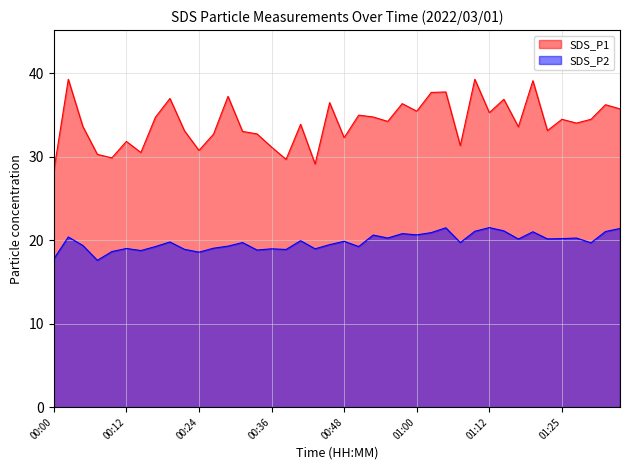

What is the value of the SDS_P2 point at the 21st from the left?

19.9